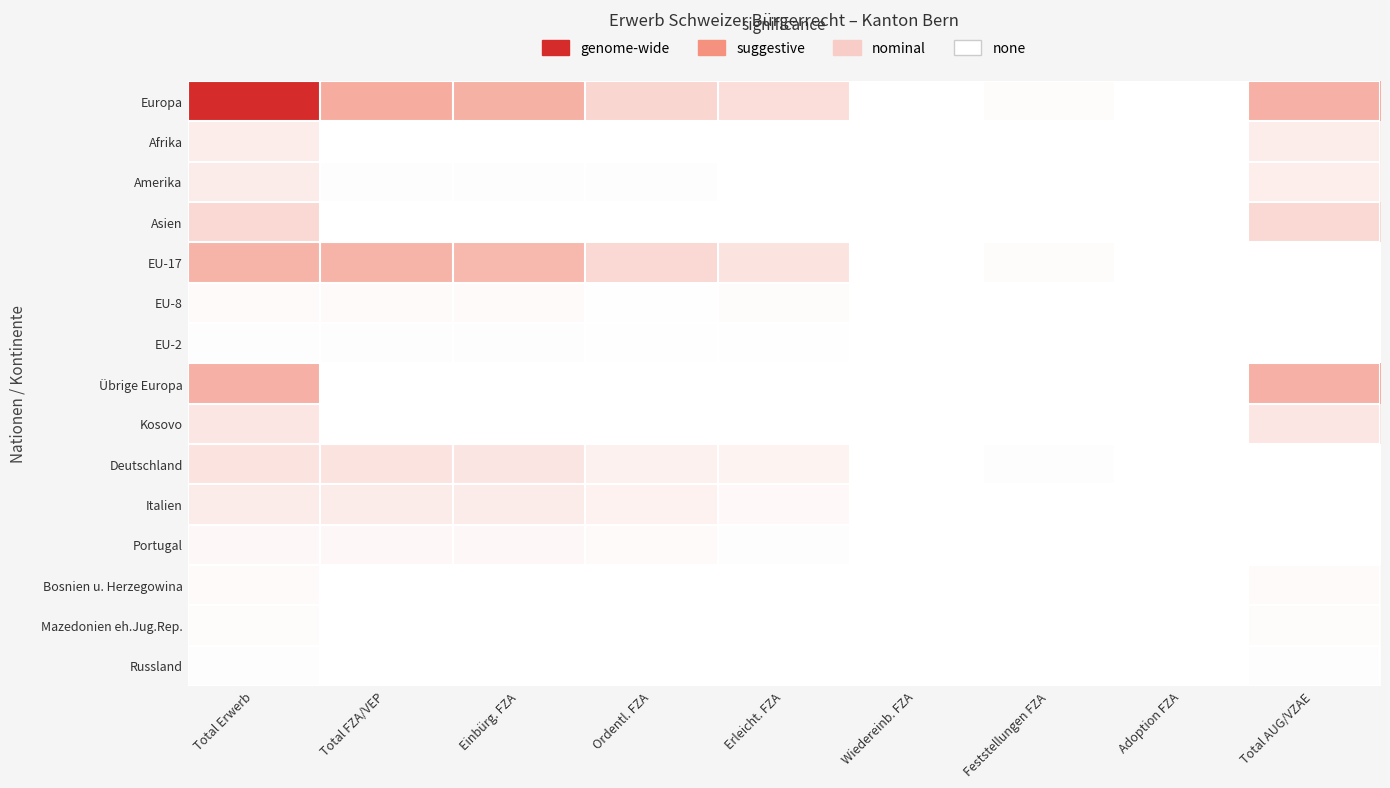

Which label corresponds to the smallest value in the chart?

Wiedereinb. FZA